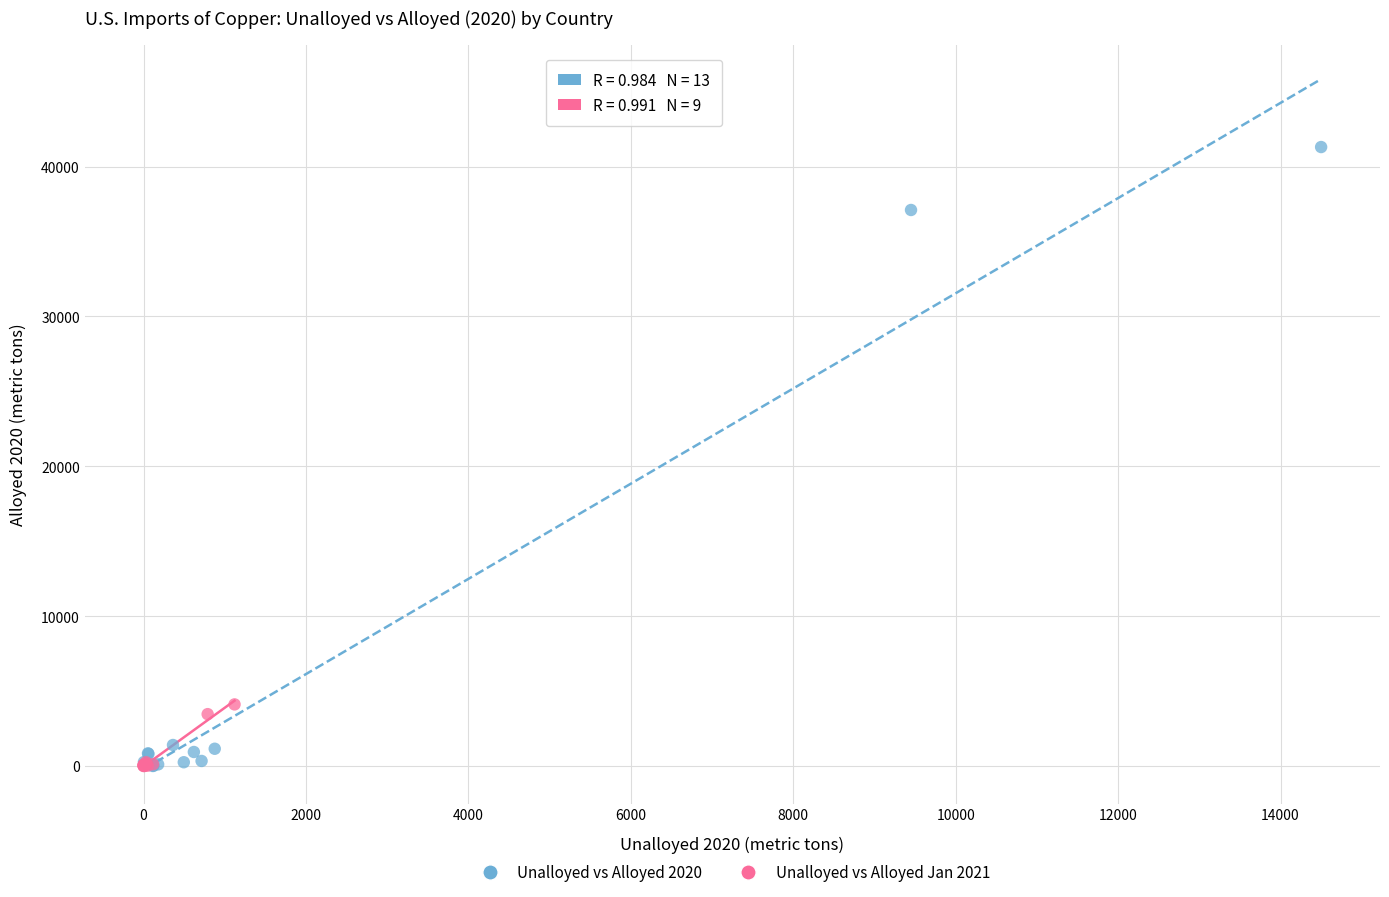

Which series contains the highest Y value?

Unalloyed vs Alloyed 2020